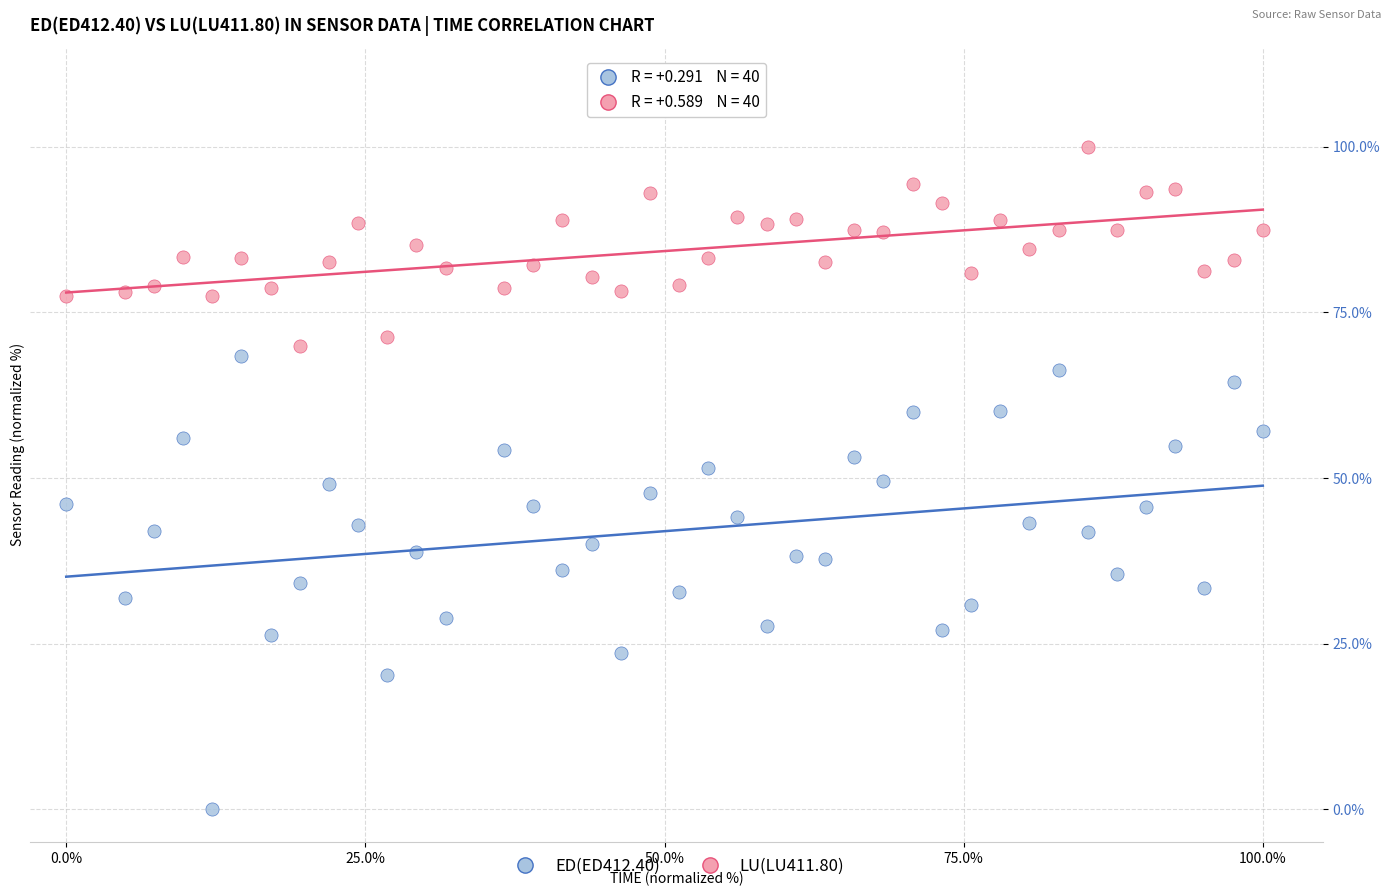

What are all the series names shown in the legend?

ED(ED412.40), LU(LU411.80)